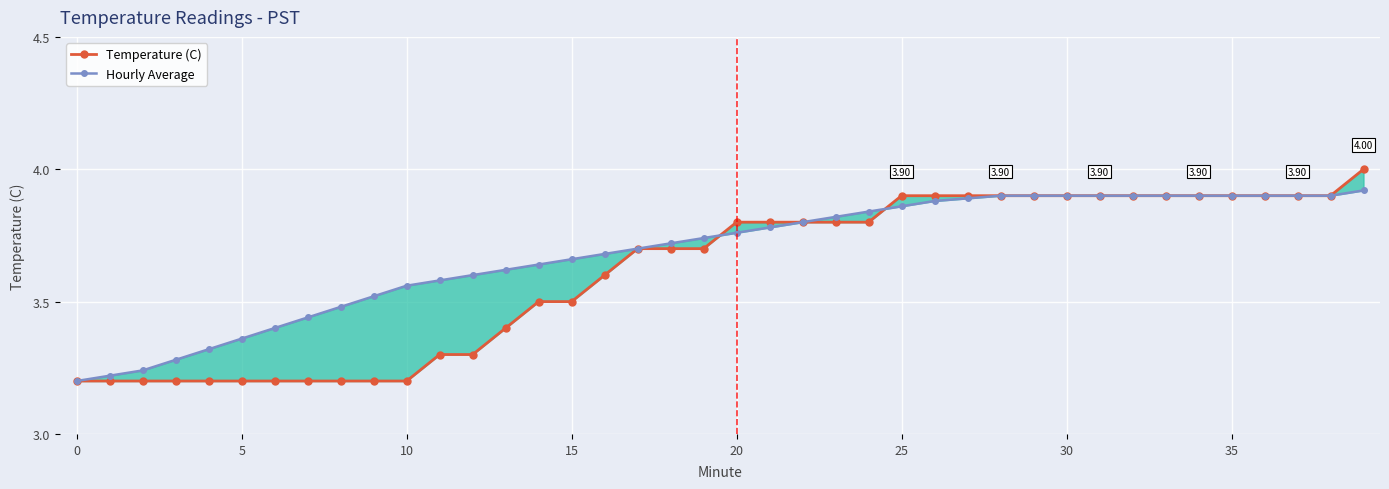

After their last crossing, which series has the higher values: Hourly Average or Temperature (C)?

Temperature (C)